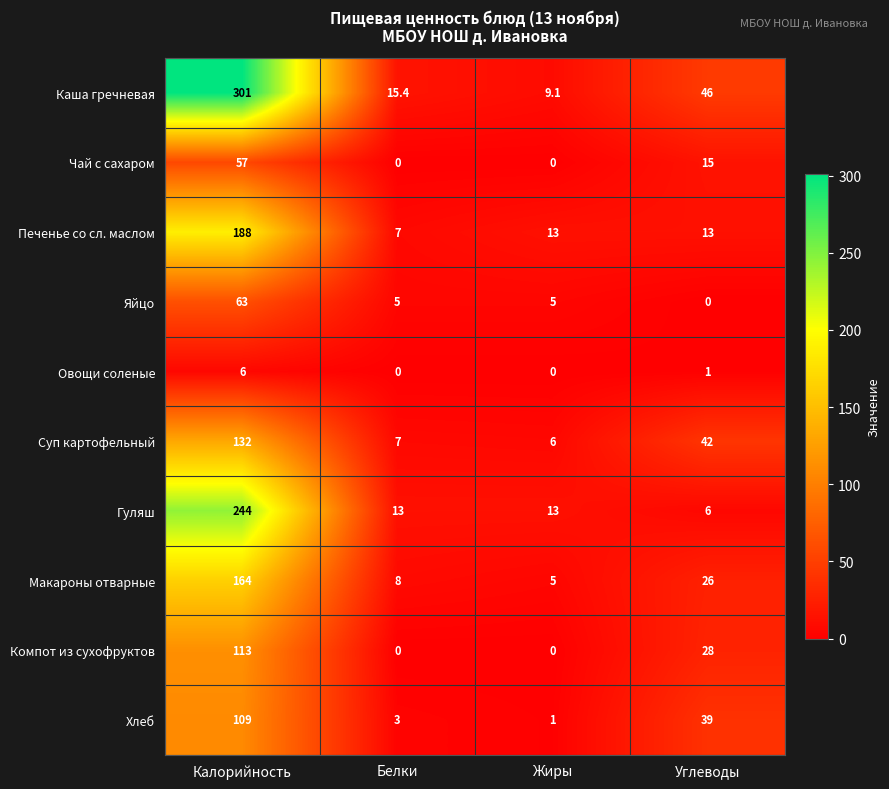

What is the sum of all Макароны отварные values?

203.0